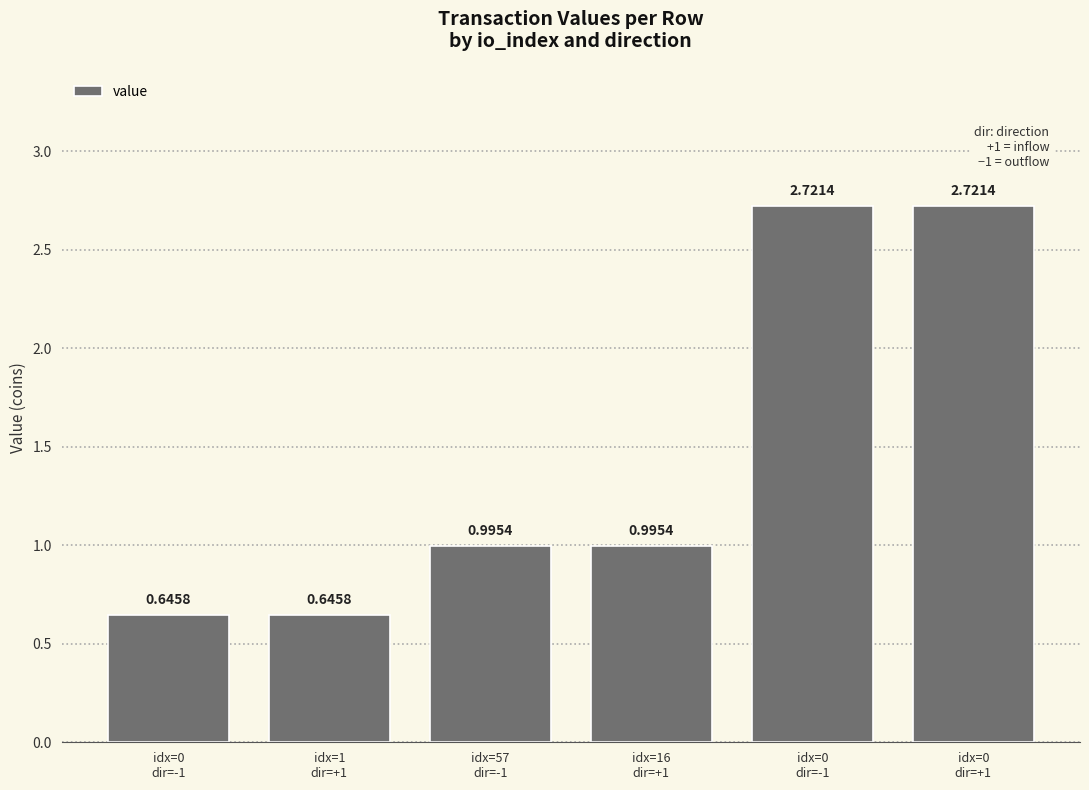

Does the chart contain any negative values?

No